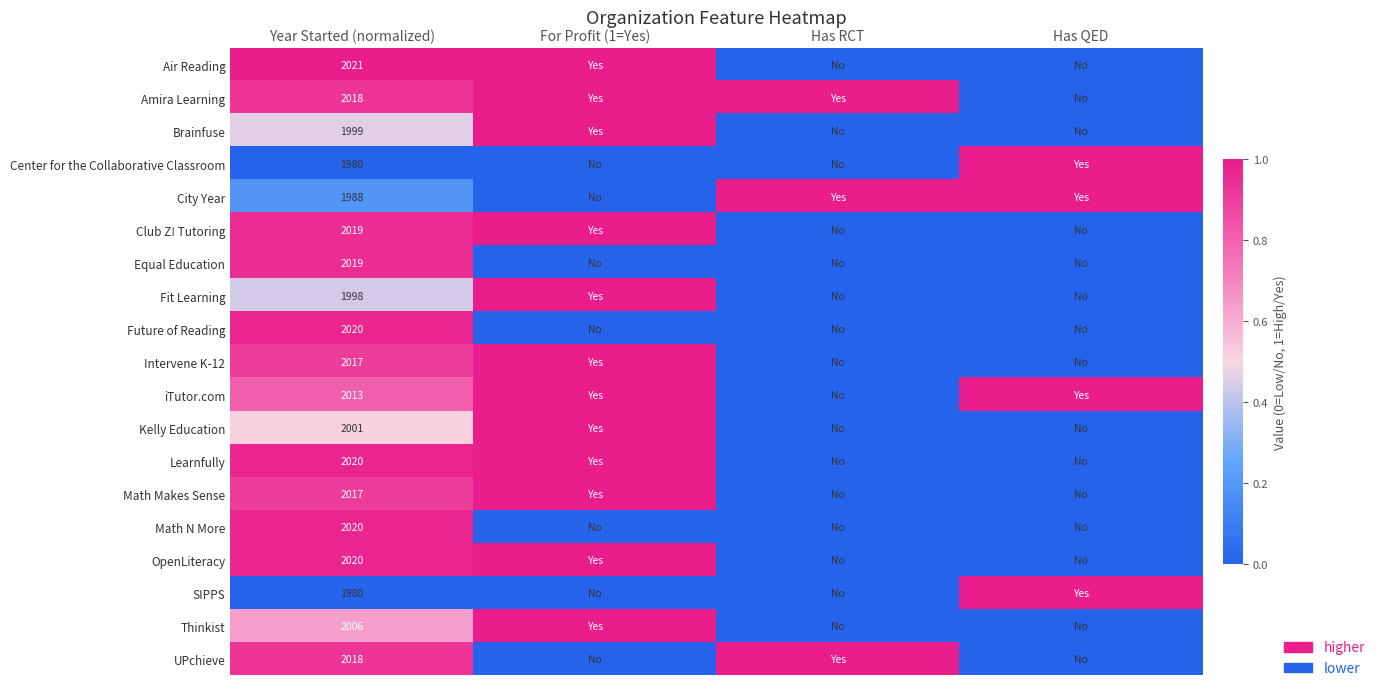

How many categories are shown in the chart?

4